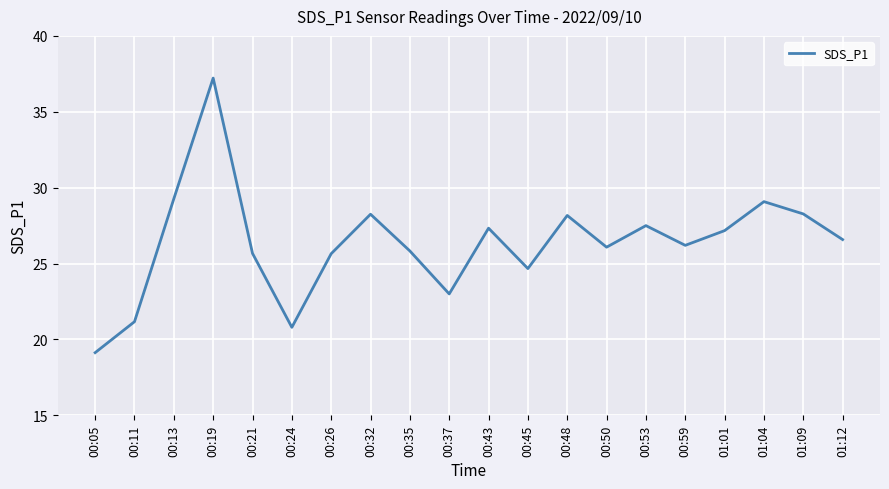

What is the ratio of the value at 00:13 to the value at 00:32?

1.0